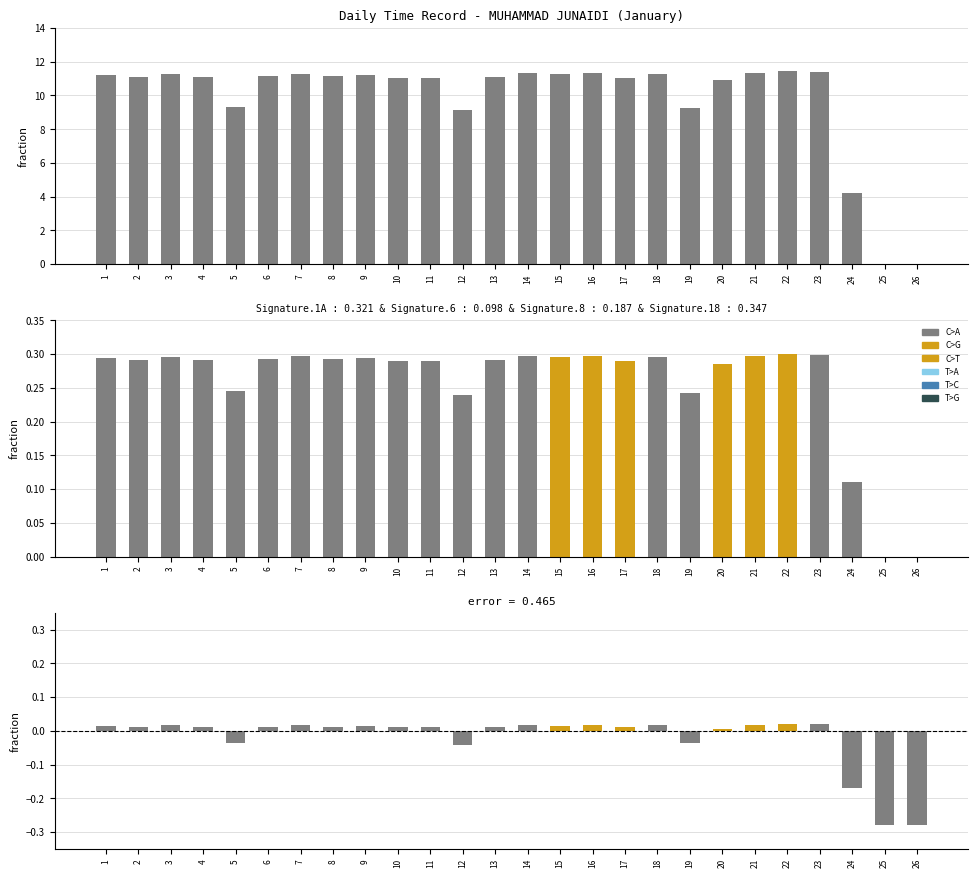

Rank the categories by value from lowest to highest.

25, 26, 24, 12, 19, 5, 20, 10, 17, 11, 4, 13, 2, 6, 8, 1, 9, 15, 18, 3, 7, 16, 14, 21, 23, 22